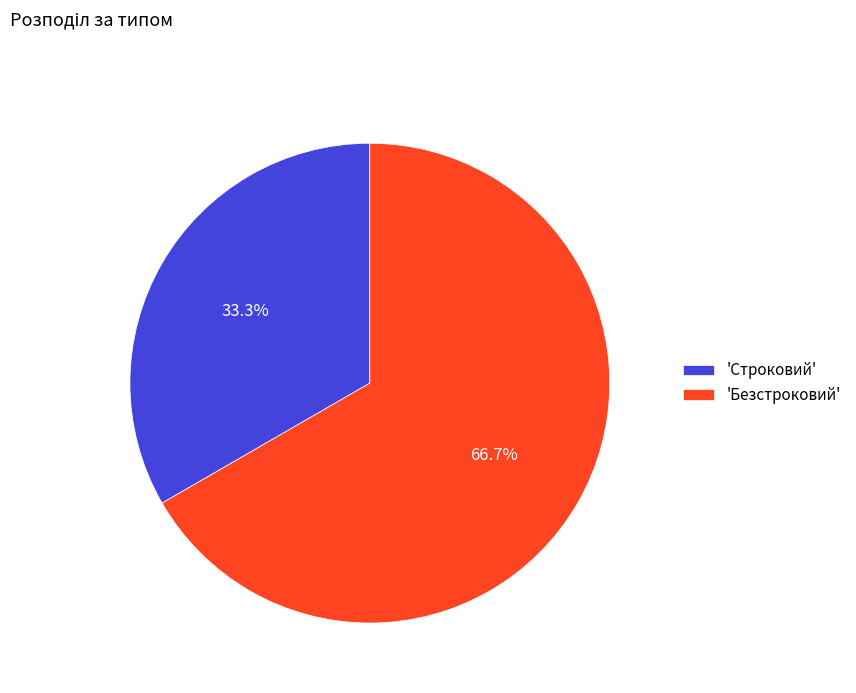

What is the smallest slice in the pie chart?

'Строковий'